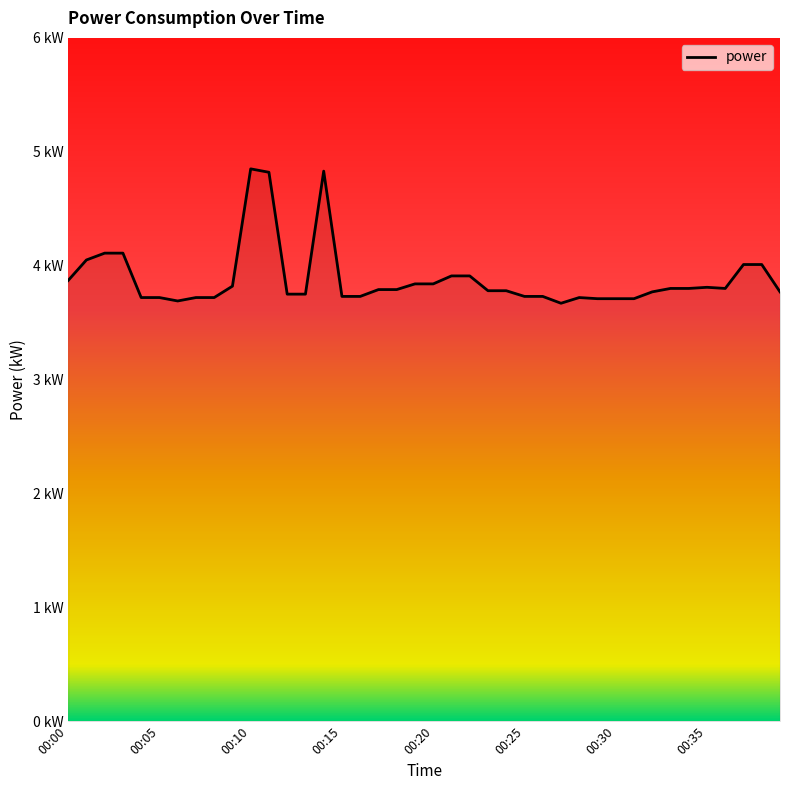

What is the smallest value displayed?

3.7